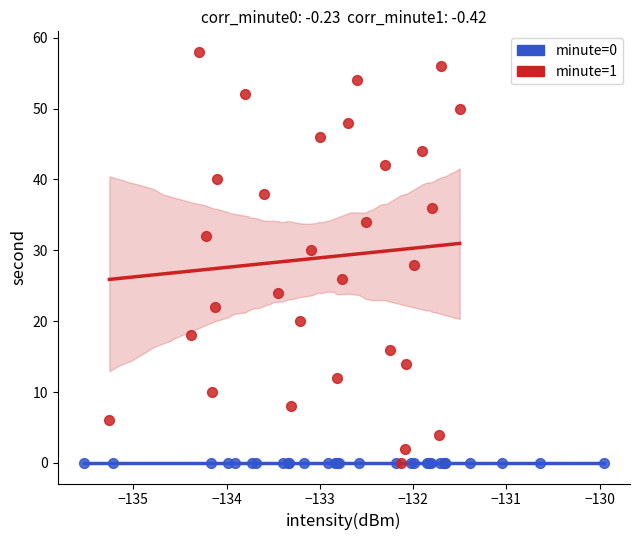

Which series contains the highest Y value?

minute=1